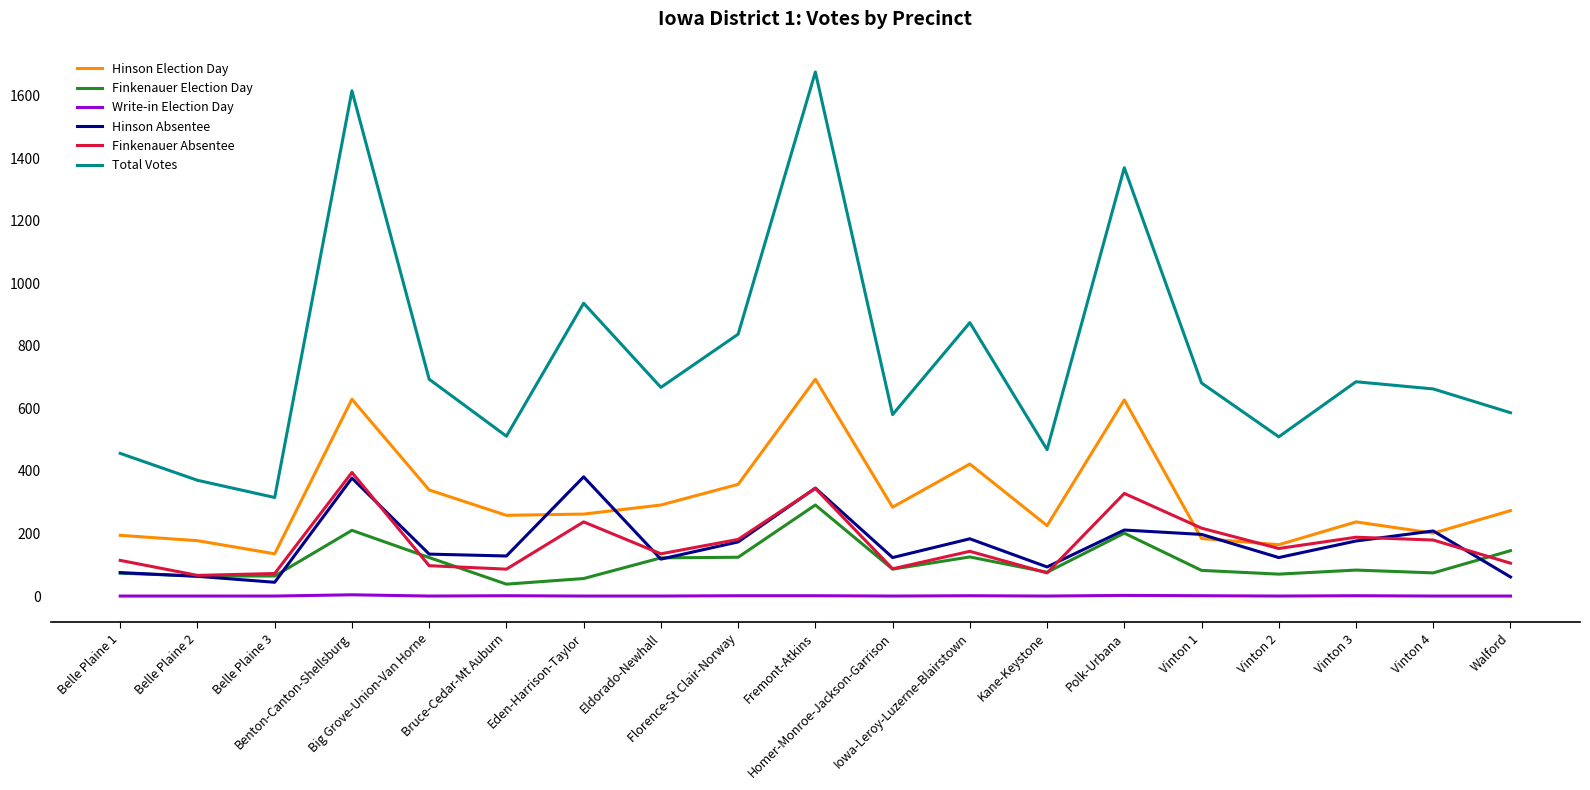

True or false: Hinson Election Day and Write-in Election Day intersect in this chart.

False